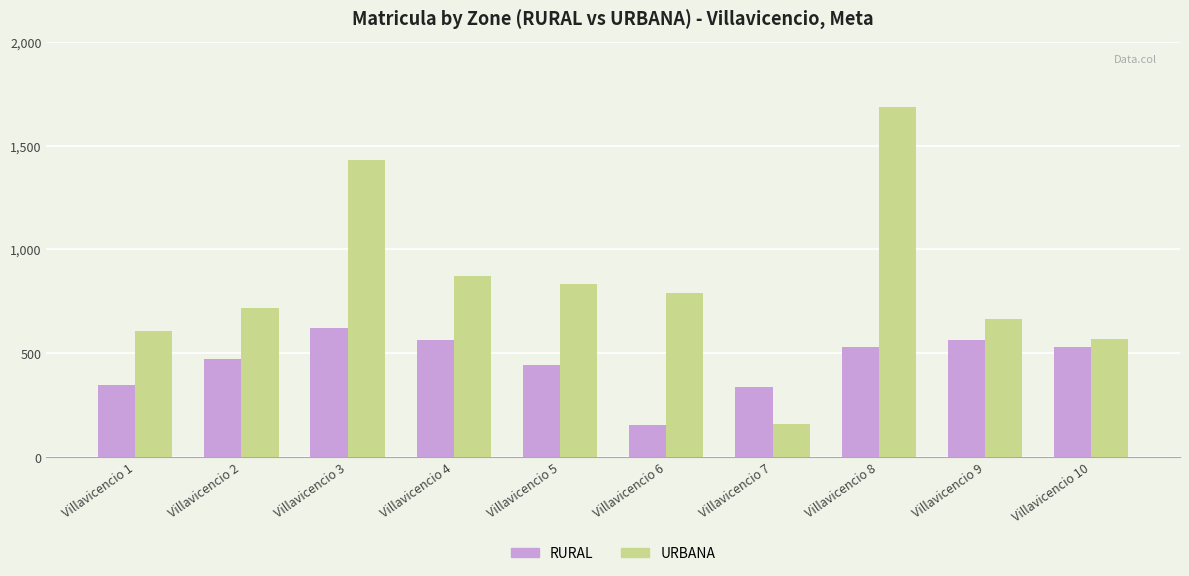

What is the average value of the URBANA series?

832